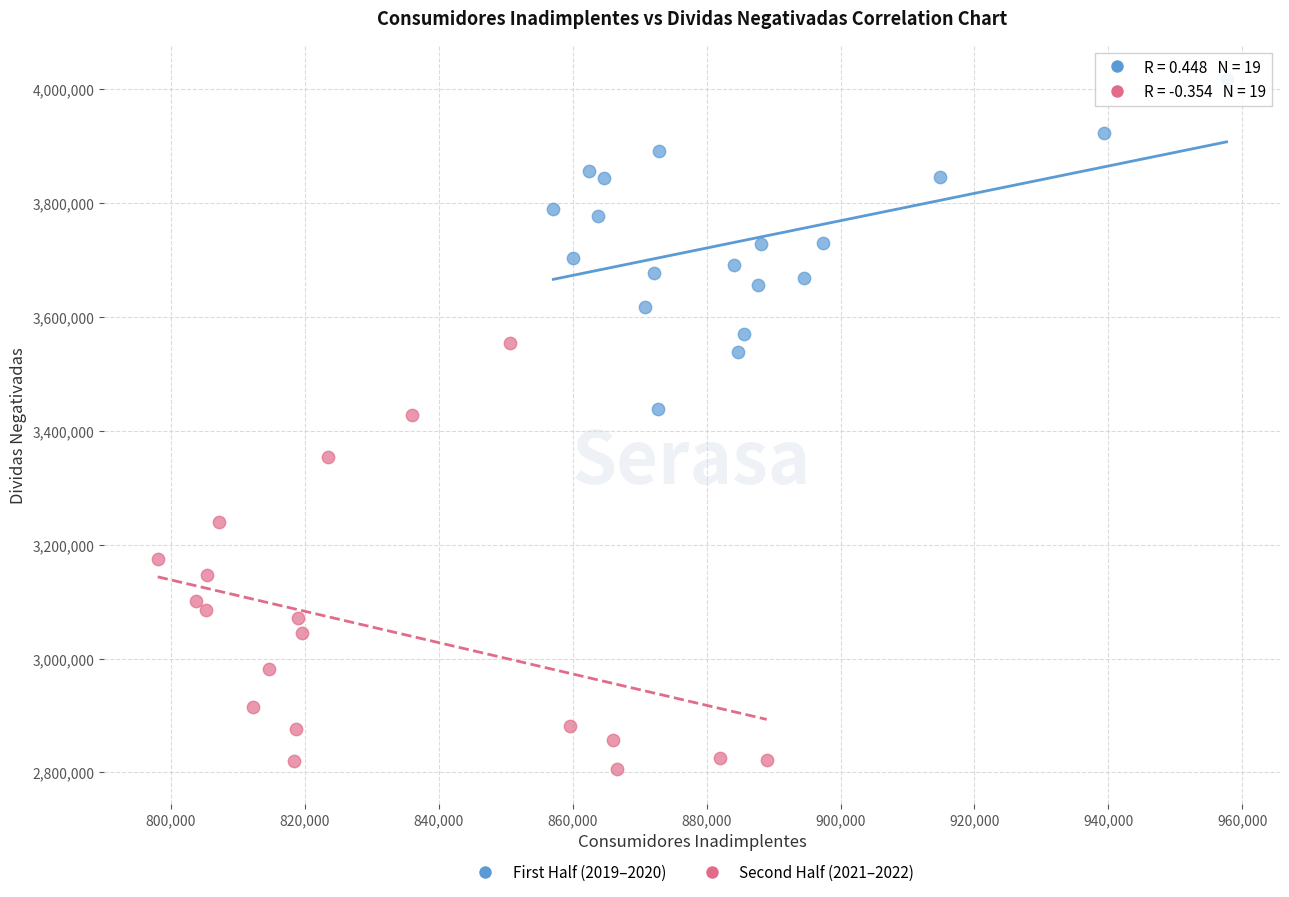

Which series reaches the minimum Y coordinate?

Second Half (2021–2022)